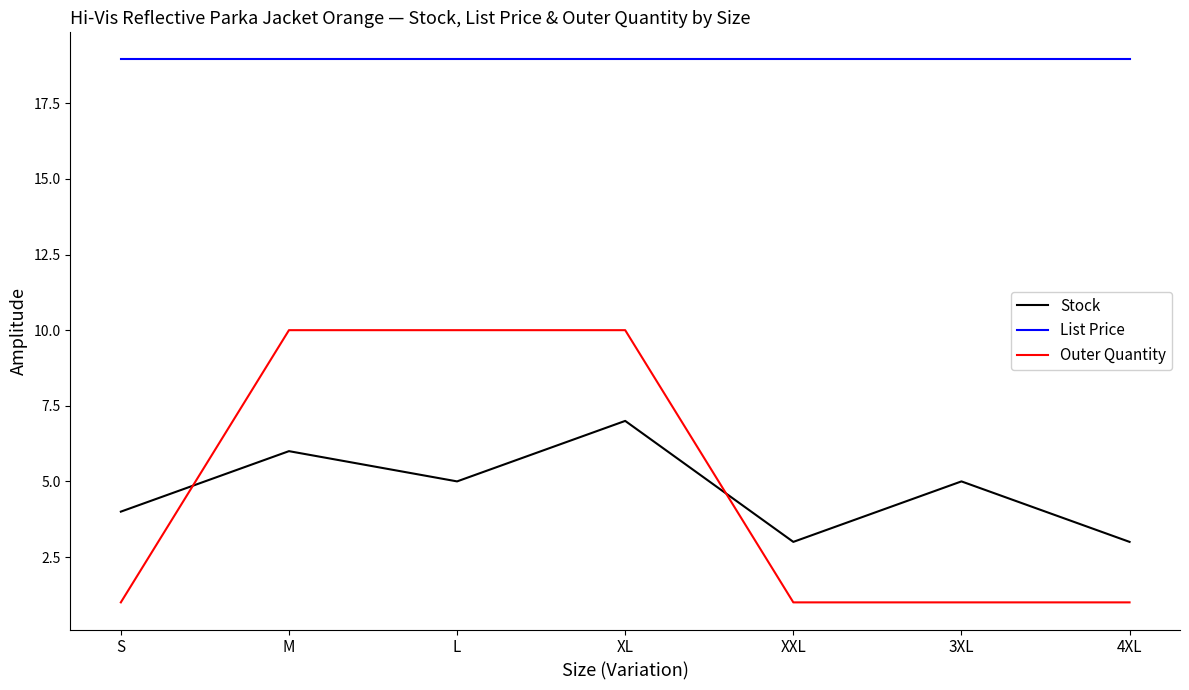

Is the value of Outer Quantity at S greater than the value of List Price at M?

No